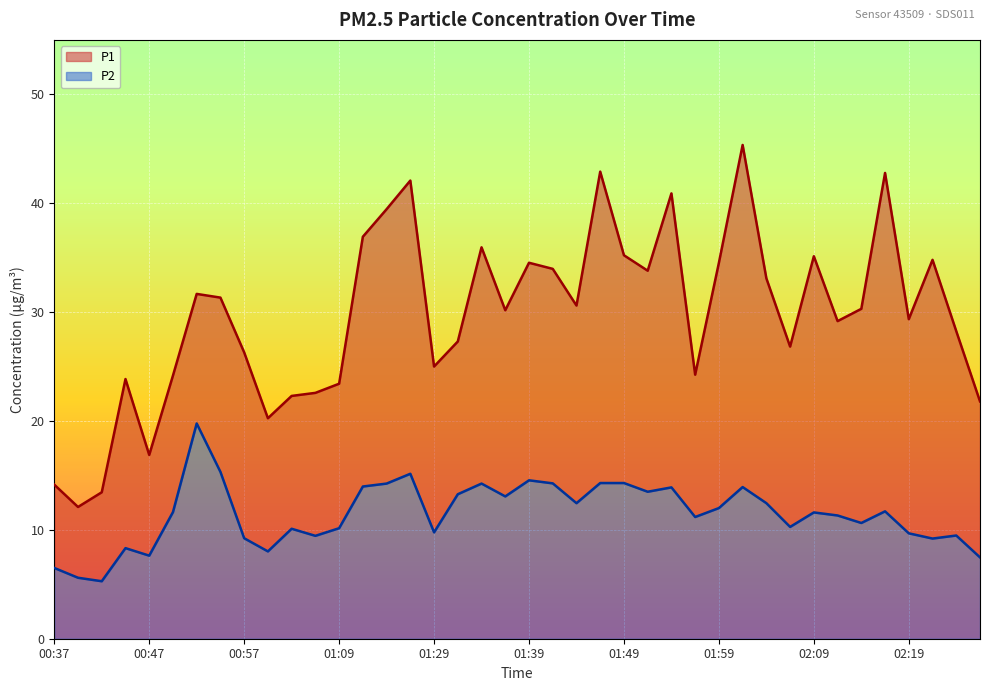

Where is P2 nearest to the value 12?

01:59